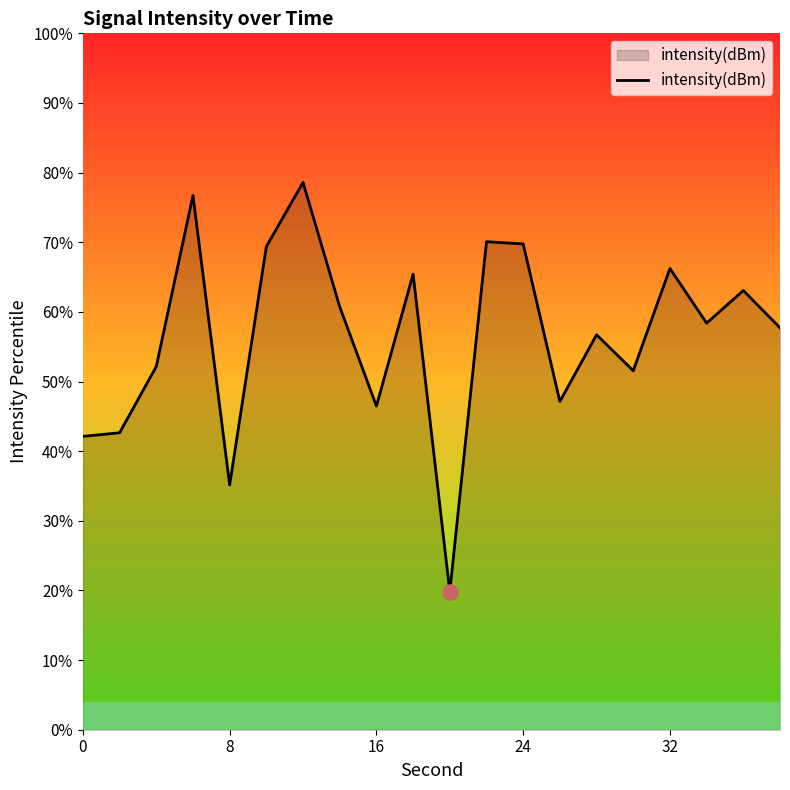

What is the difference between the maximum and minimum values?

58.8